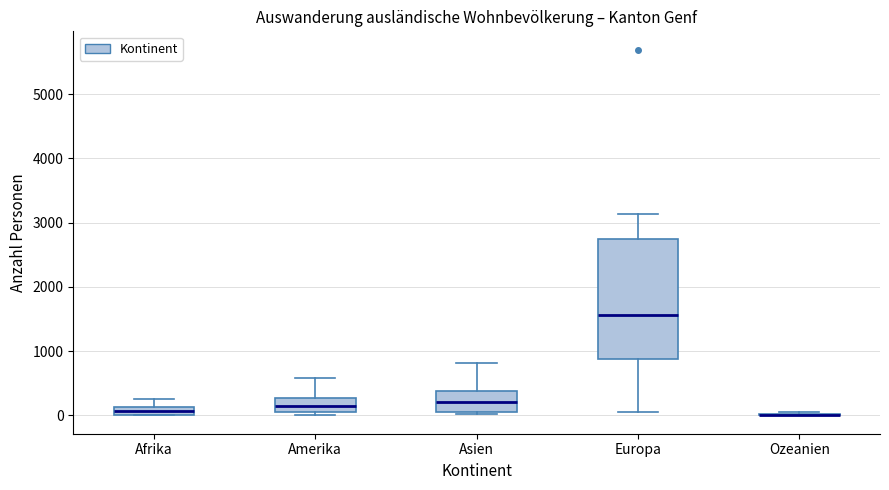

Where does the median line of the box for Amerika sit on the y-axis? The values are not printed on the chart, so give them approximately, as read against the axis.

200